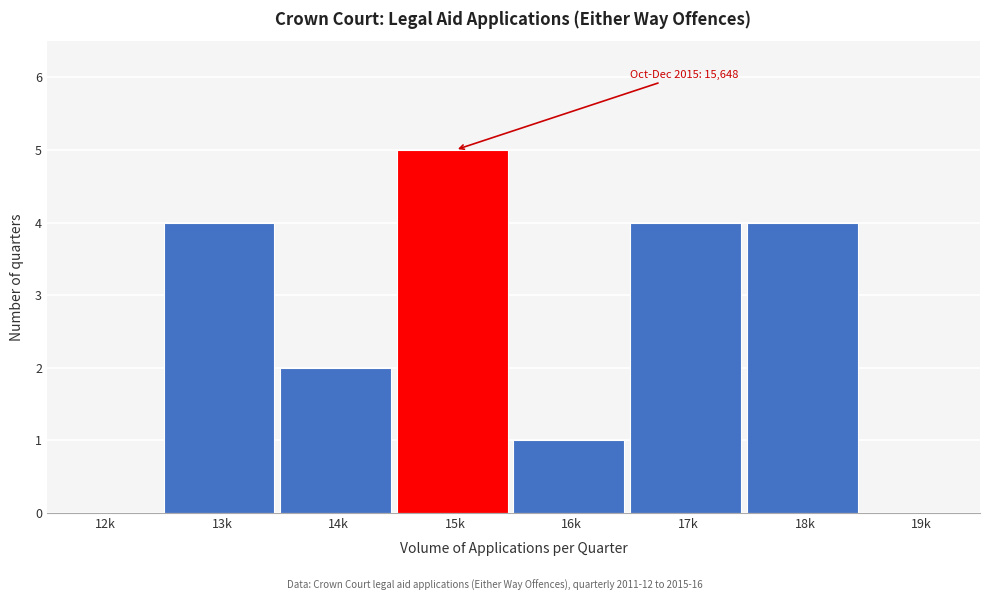

Reading left to right, transcribe all the data shown in this chart.

12k=0	13k=4	14k=2	15k=5	16k=1	17k=4	18k=4	19k=0